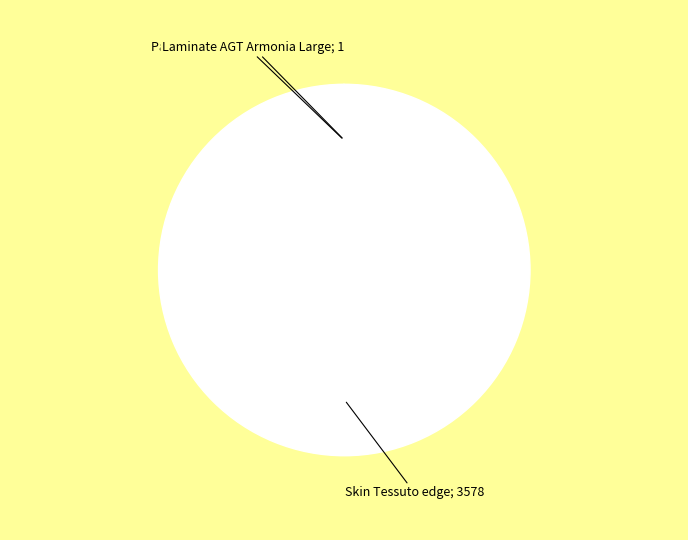

Does any single category account for the majority?

Yes